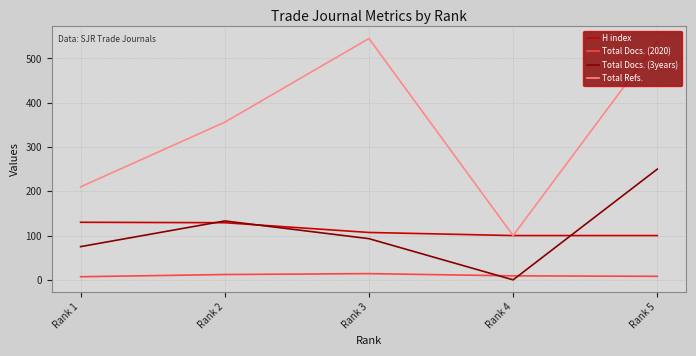

Is the value of Total Docs. (2020) at Rank 1 greater than the value of H index at Rank 4?

No